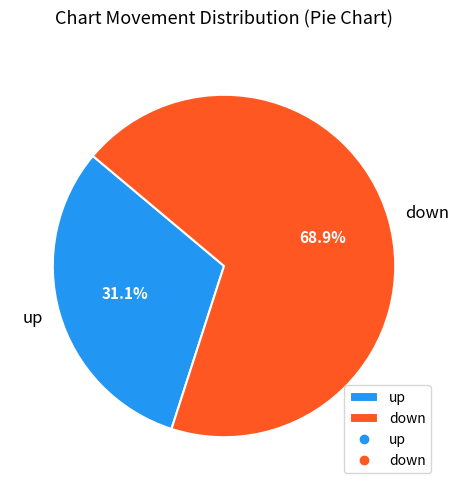

Does any single category account for the majority?

Yes